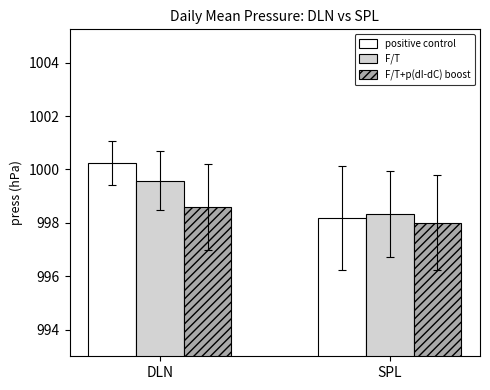

True or false: positive control has a value of 1000.2 at DLN.

True